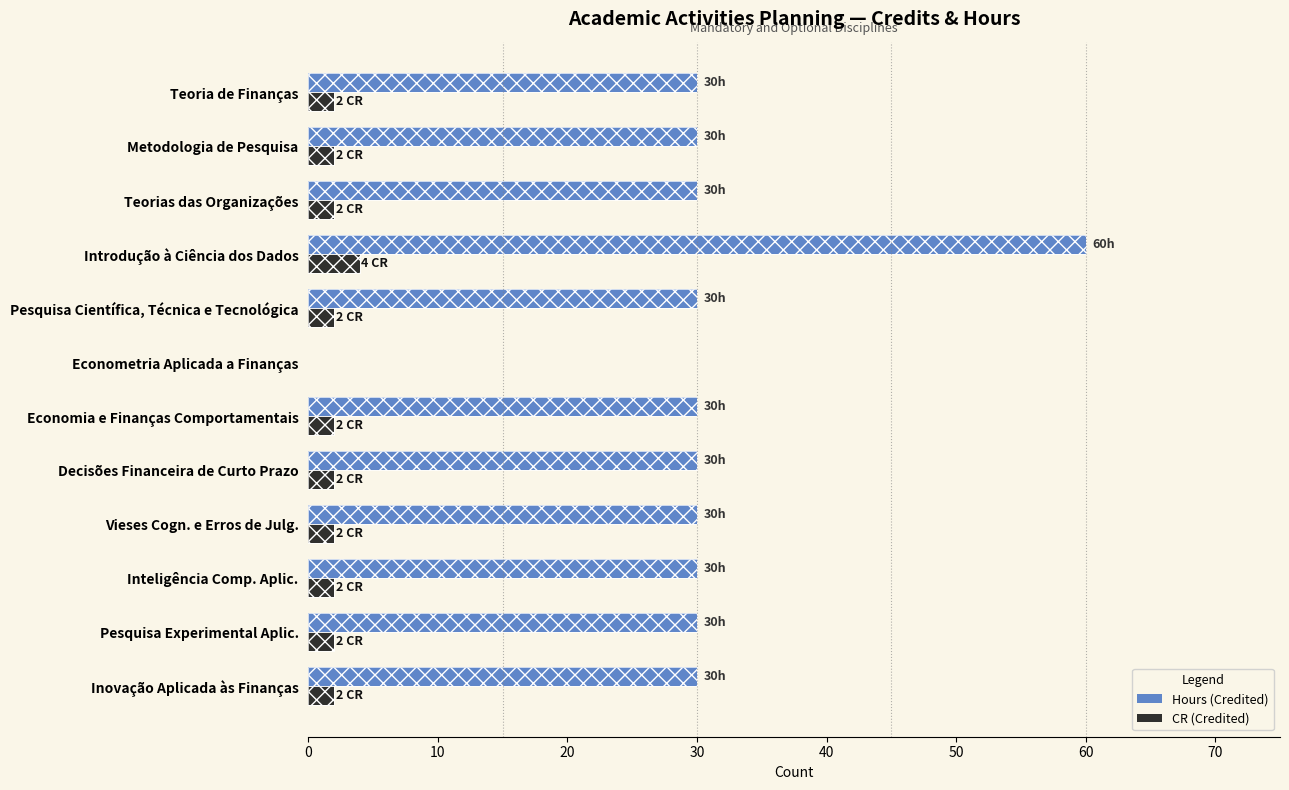

At how many categories does at least one series exceed 11?

11